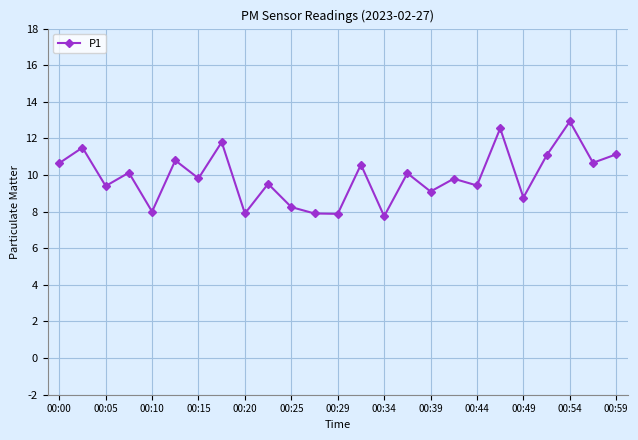

What is the difference between the maximum and minimum values?

5.2